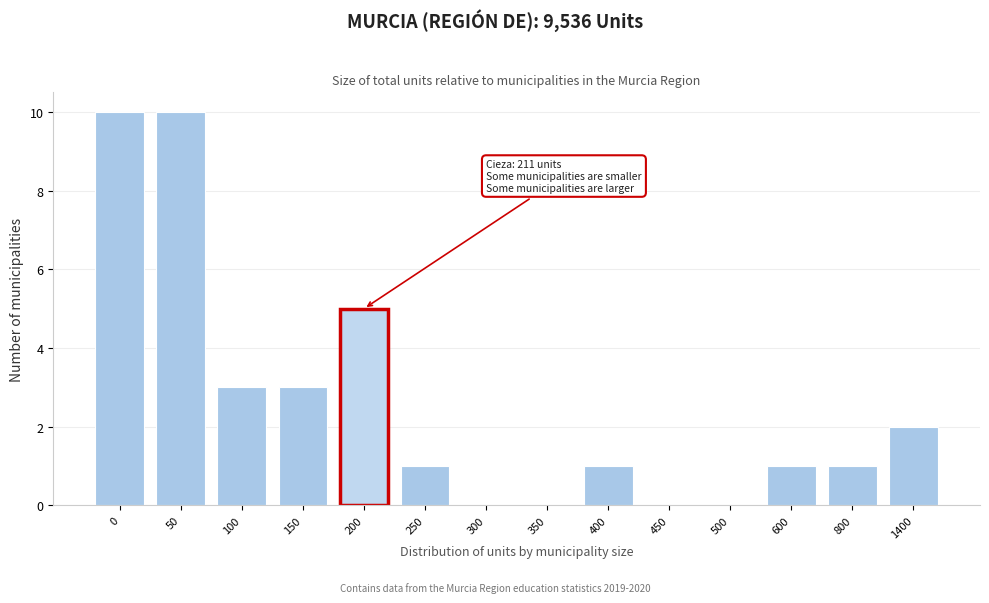

Reading right to left, list all the values displayed in this chart.

1400=2	800=1	600=1	500=0	450=0	400=1	350=0	300=0	250=1	200=5	150=3	100=3	50=10	0=10